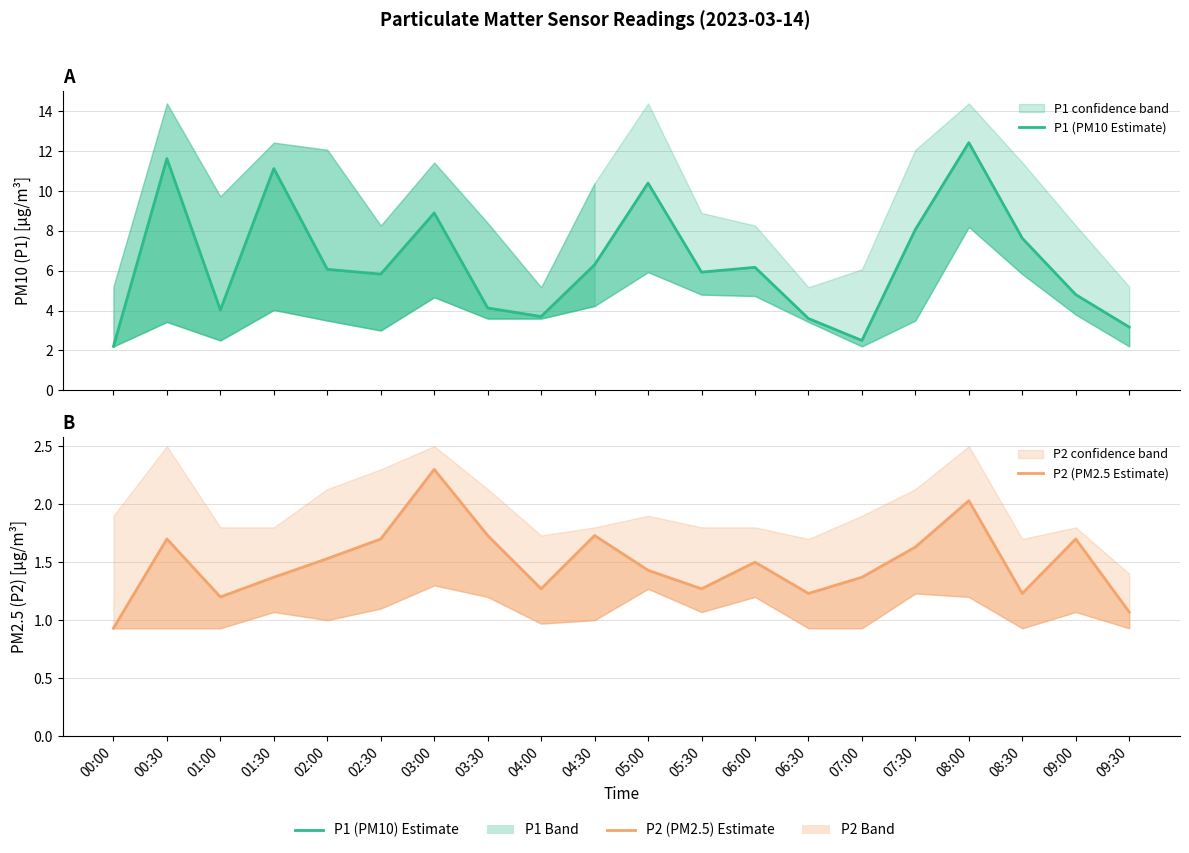

Does the chart have visible grid lines?

Yes